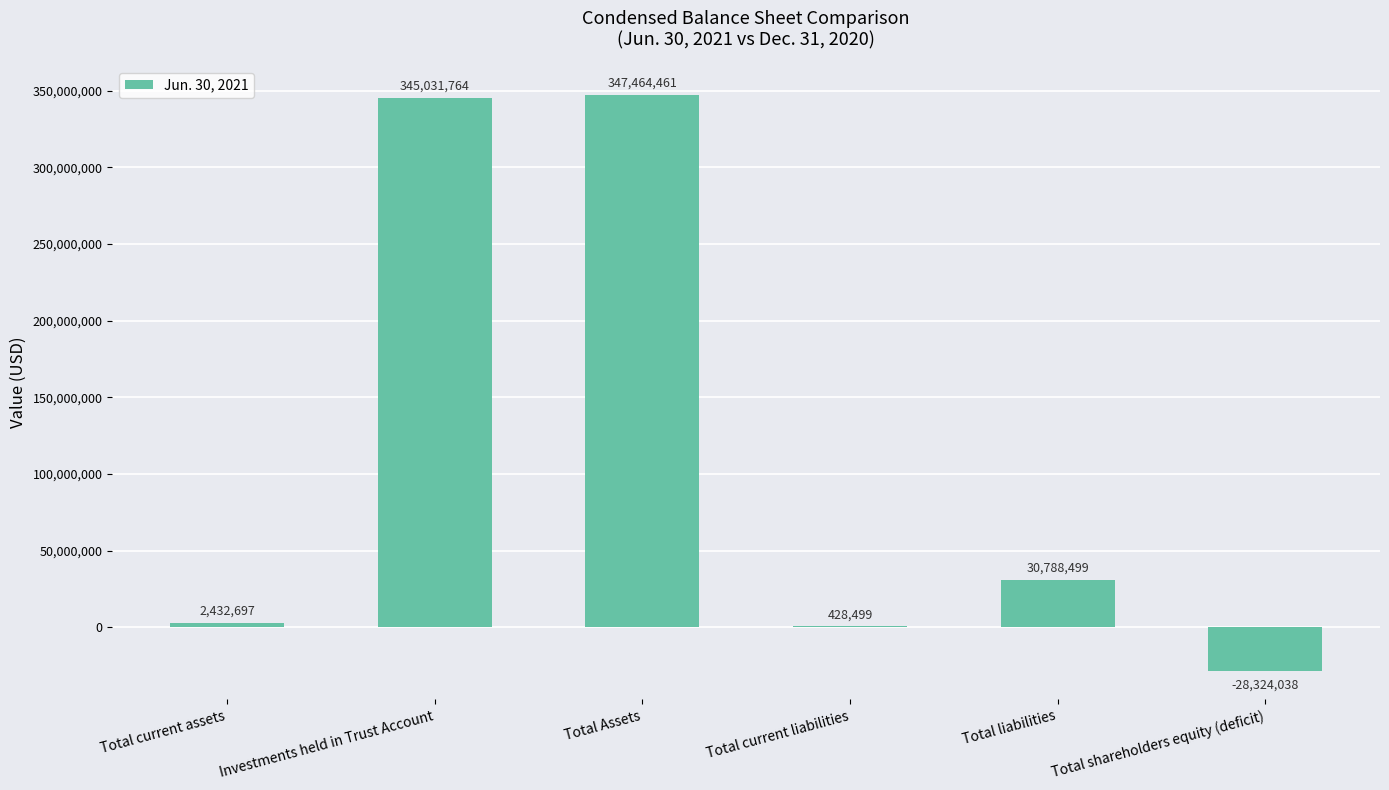

At which label does the data first exceed 30788499?

Investments held in Trust Account